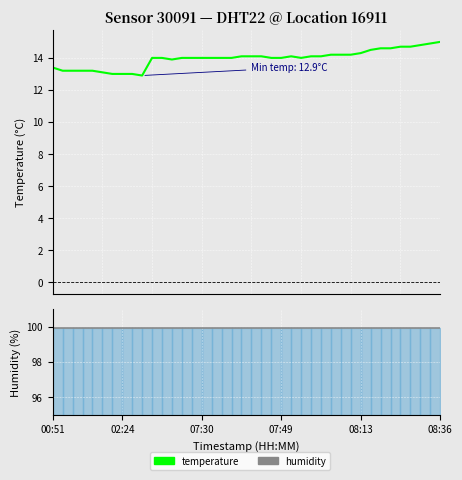

At how many categories does at least one series exceed 42?

40